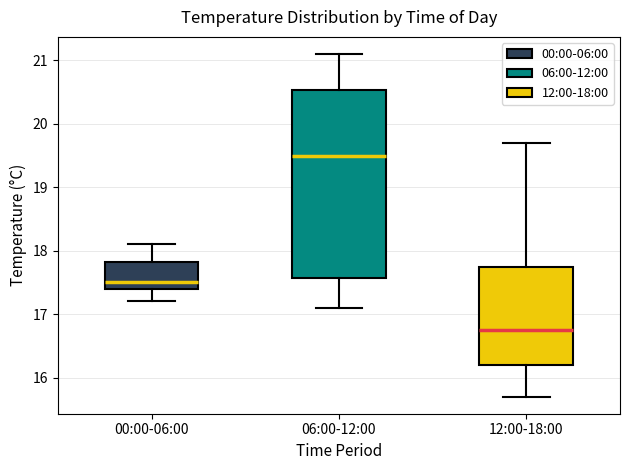

Which box is the tallest, from its lower edge to its upper edge?

06:00-12:00